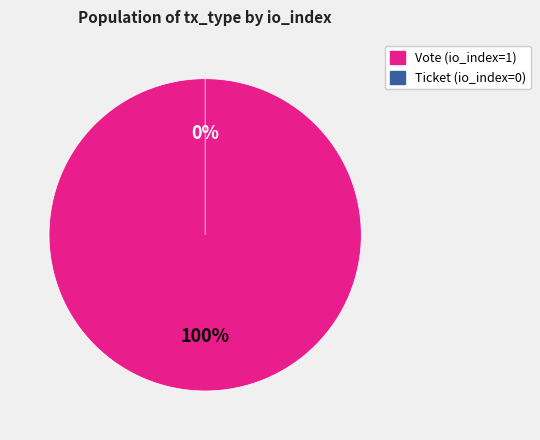

Does Ticket (io_index=0) represent more than half of the total?

No